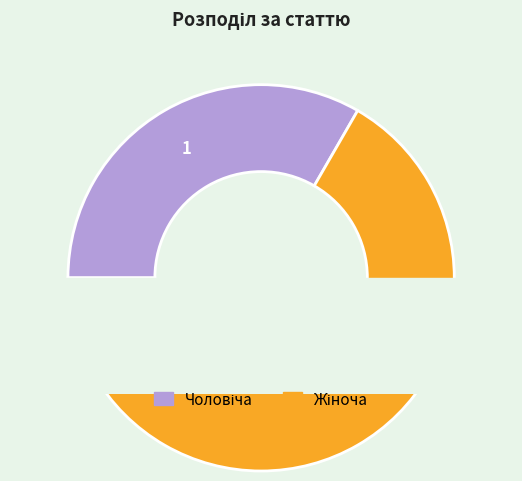

What portion of the pie excludes Жіноча?

33.3%